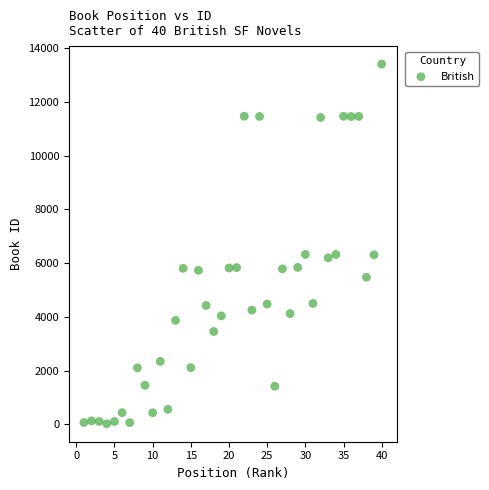

What is the range of Y values (max minus min)?

13389